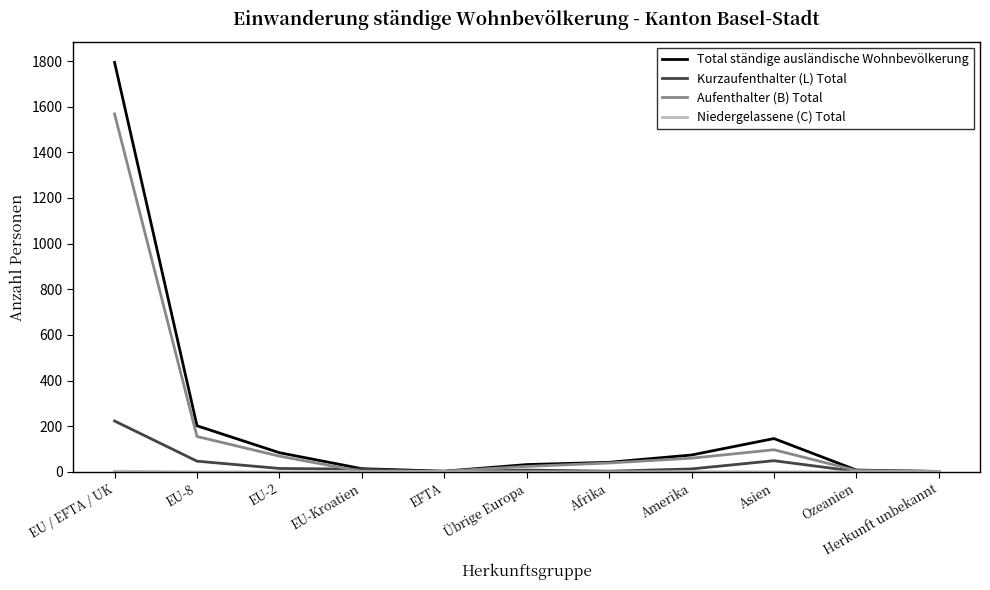

What position from the left is EU-2?

3